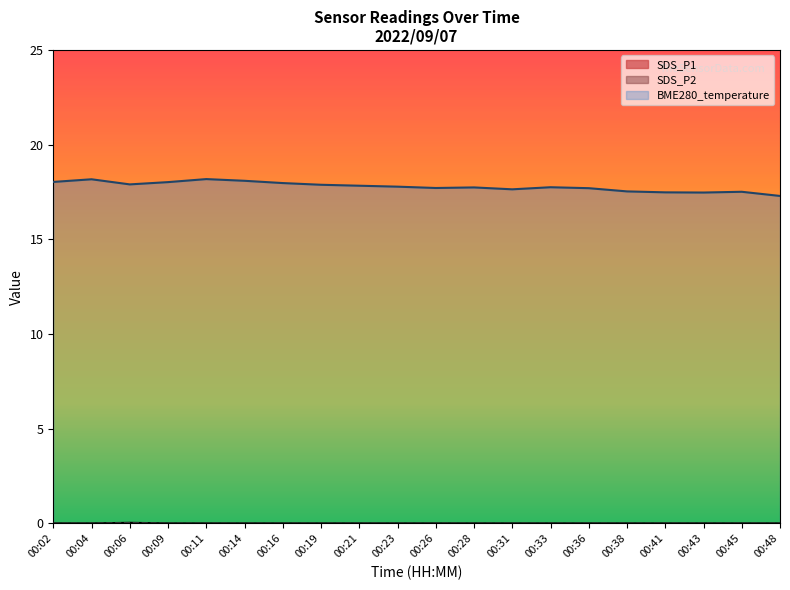

Is the value of SDS_P1 at 00:28 greater than the value of SDS_P2 at 00:09?

No